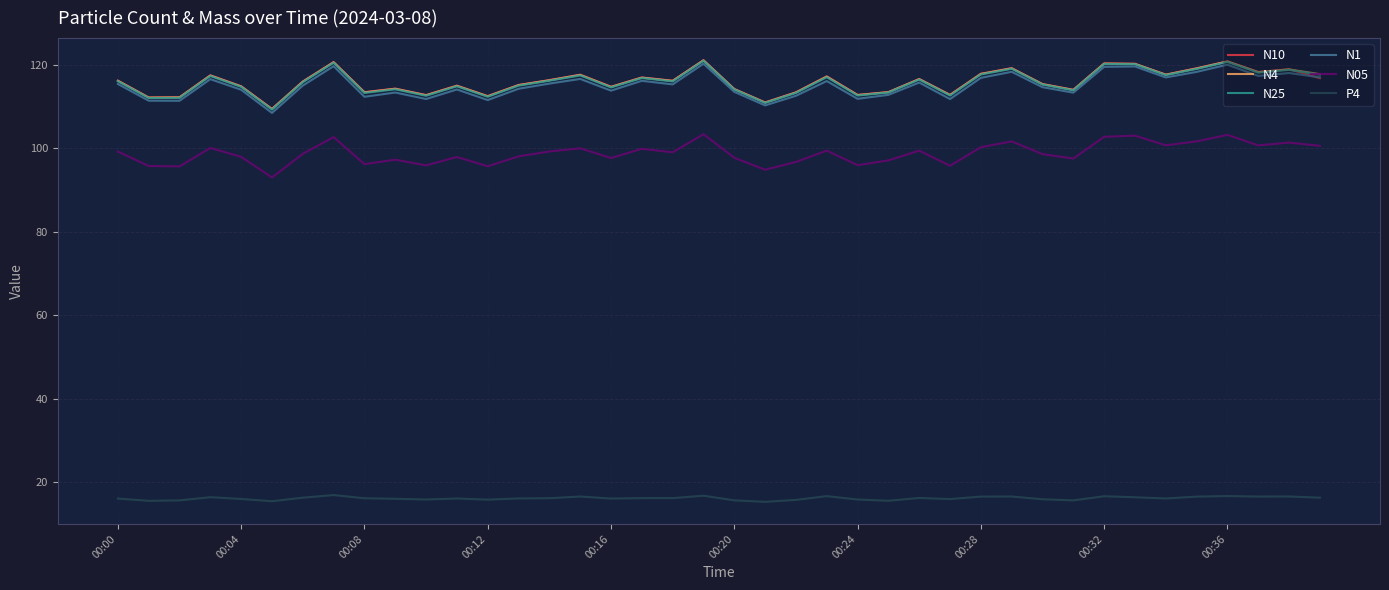

True or false: N05 and N4 intersect in this chart.

False